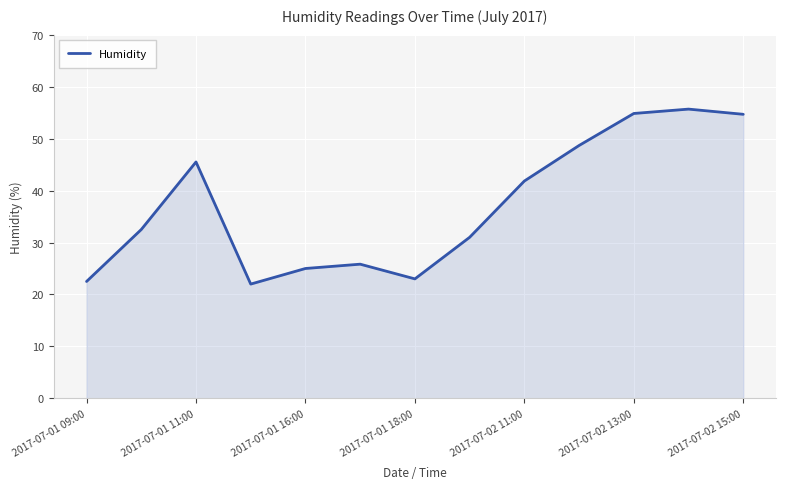

What is the minimum value shown in the chart?

22.0